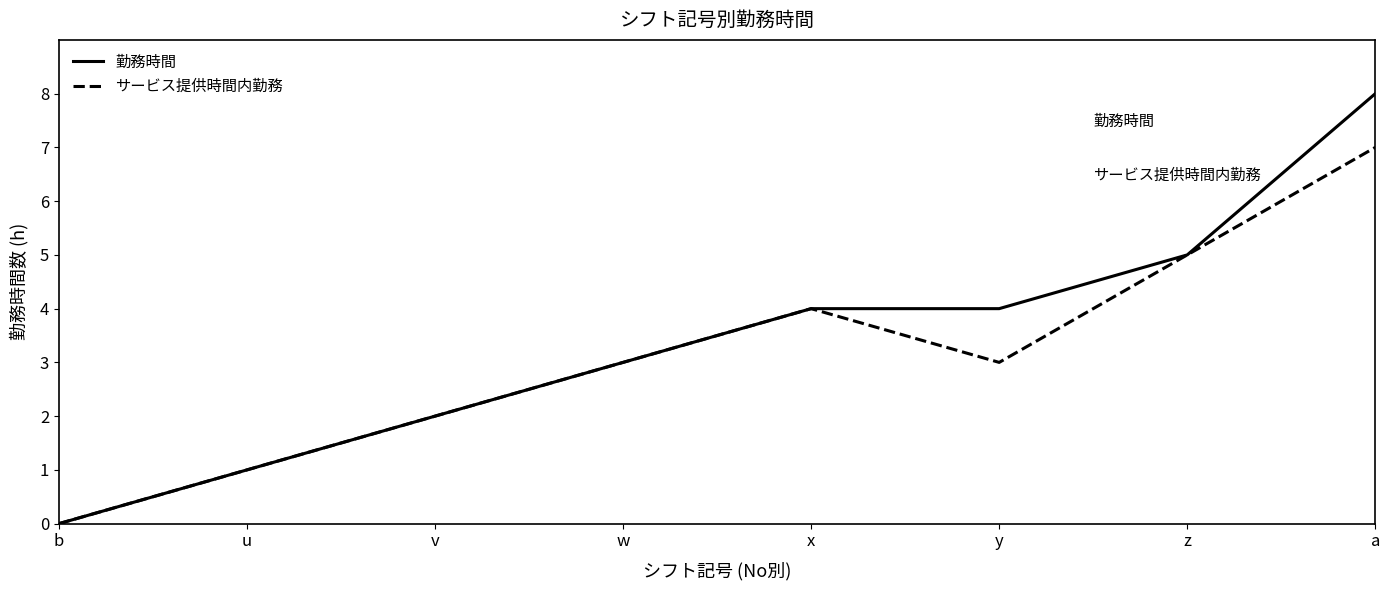

List the series in order of their peak value, highest first.

勤務時間, サービス提供時間内勤務